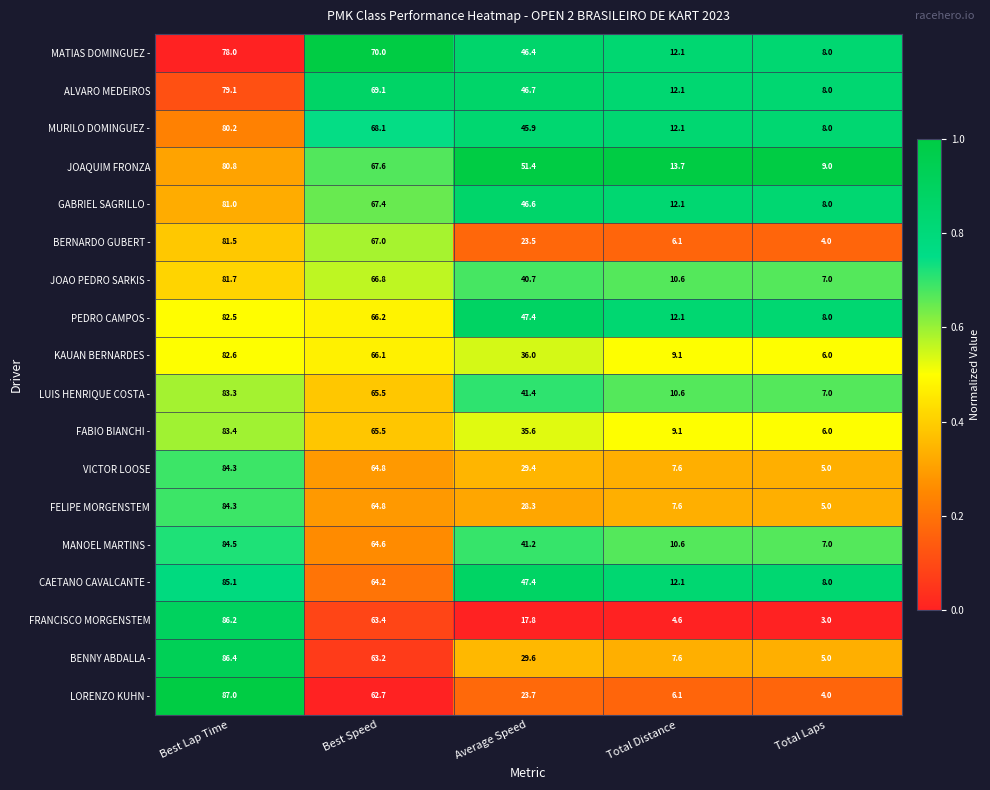

Which series has the largest range (max minus min)?

FRANCISCO MORGENSTEM